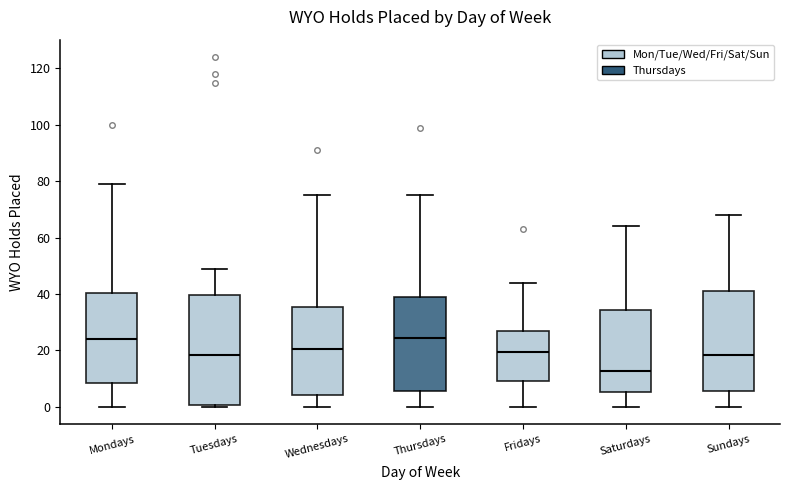

Reading left to right, read every box against the y-axis: the position of its median line, the range the box covers, and the ends of its whiskers. The values are not printed on the chart, so give them approximately, as read against the axis.

Mondays: median 24, box 8 to 40, whiskers 0 to 80
Tuesdays: median 18, box 0 to 40, whiskers 0 (just below the box's lower edge) to 50
Wednesdays: median 20, box 4 to 36, whiskers 0 to 76
Thursdays: median 24, box 6 to 38, whiskers 0 to 76
Fridays: median 20, box 10 to 28, whiskers 0 to 44
Saturdays: median 12, box 6 to 34, whiskers 0 to 64
Sundays: median 18, box 6 to 42, whiskers 0 to 68